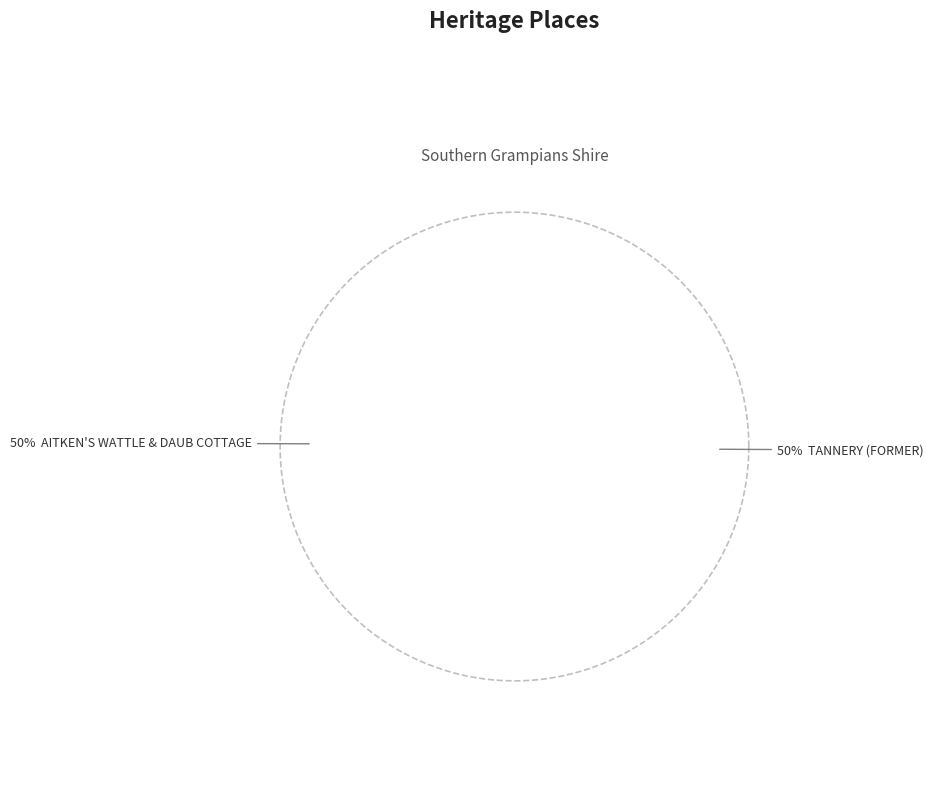

Rank the categories by value from highest to lowest.

TANNERY (FORMER), AITKEN'S WATTLE & DAUB COTTAGE